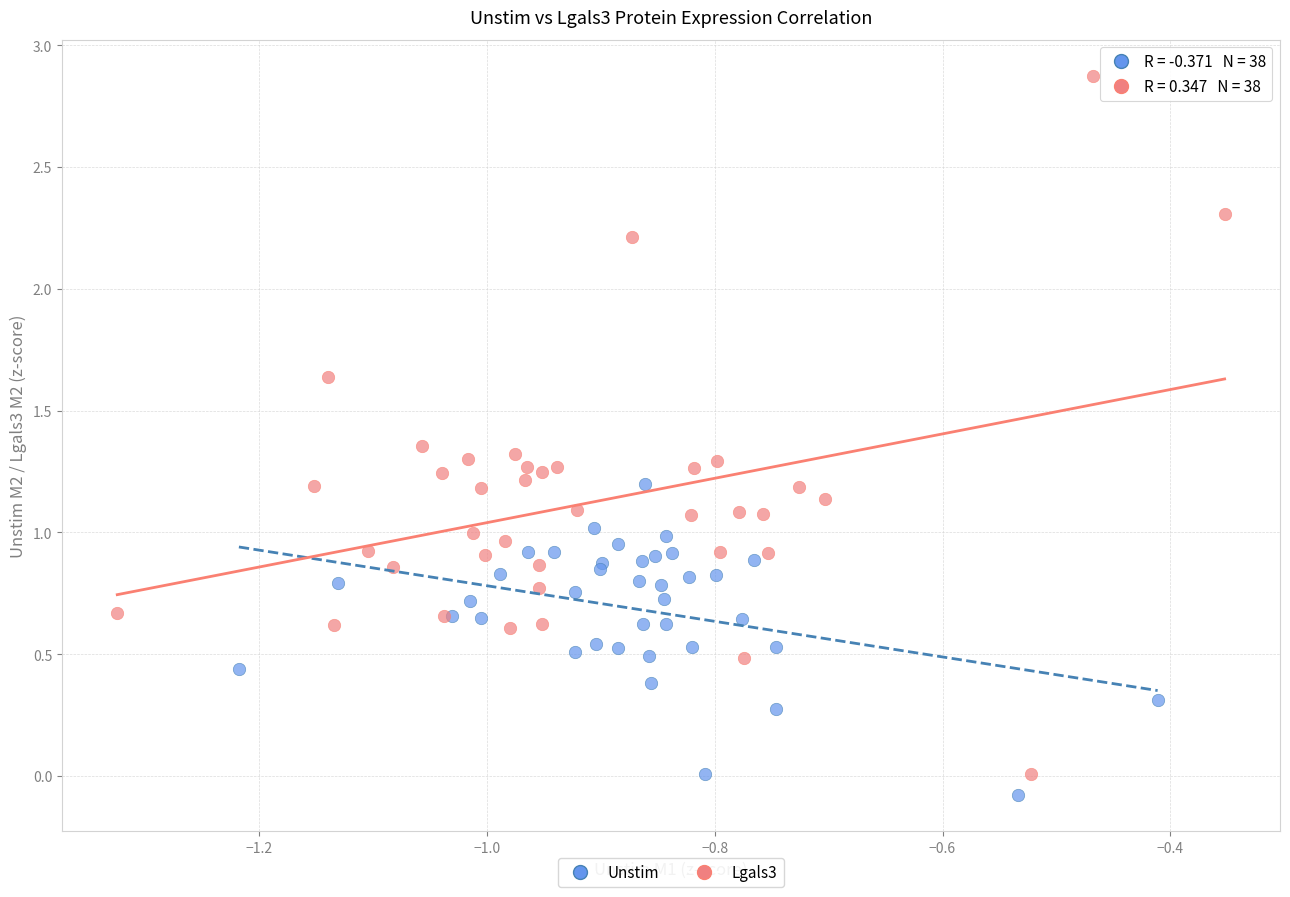

Which series has the largest Y range (max minus min)?

Lgals3